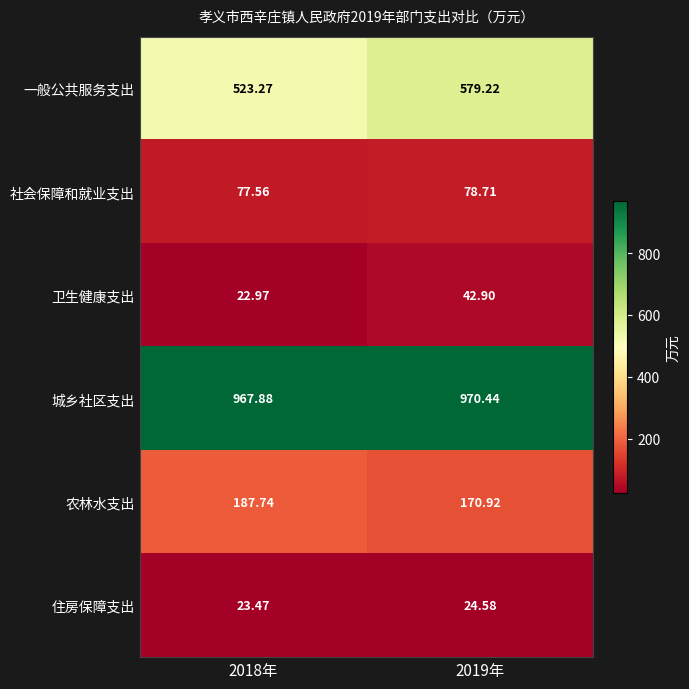

Which series has the largest total across all categories?

城乡社区支出